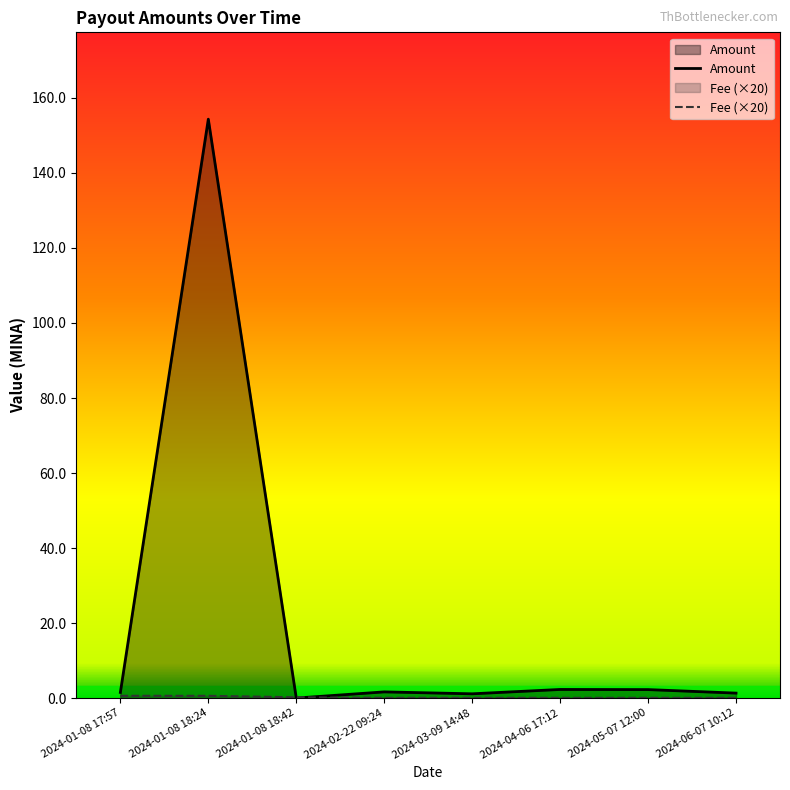

The value of Amount at 2024-01-08 17:57 is 2.1. True or false?

False